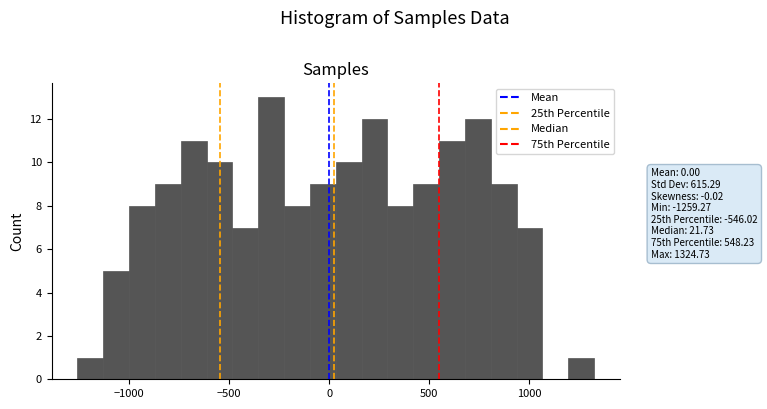

Read against the x-axis, roughly where is the centre of the tallest bar?

-300